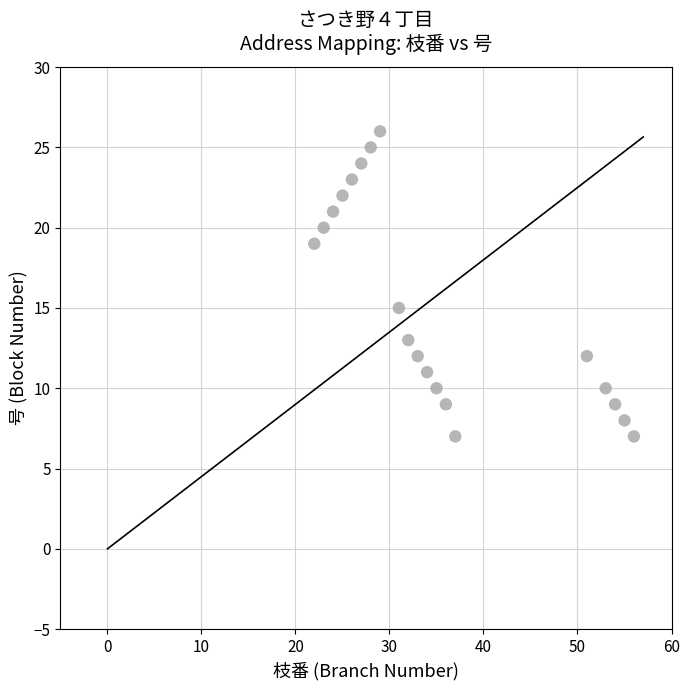

What is the range of X values (max minus min)?

34